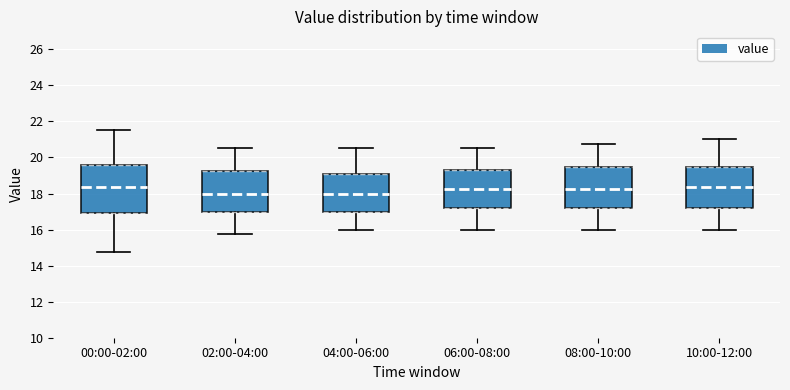

Which box is the tallest, from its lower edge to its upper edge?

00:00-02:00